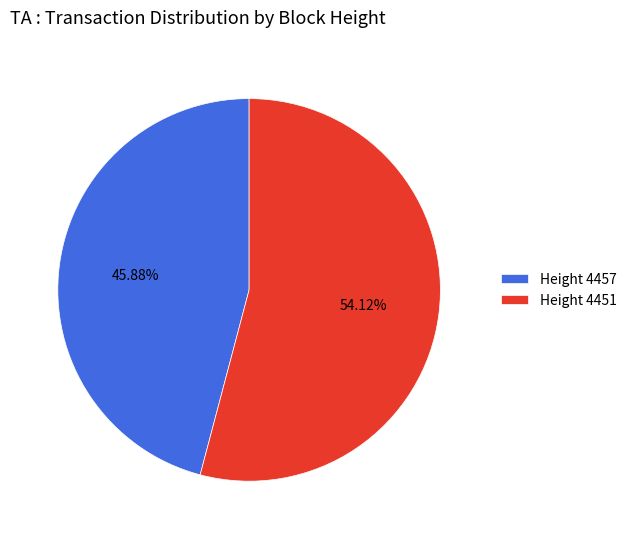

Is there a majority slice in this chart?

Yes